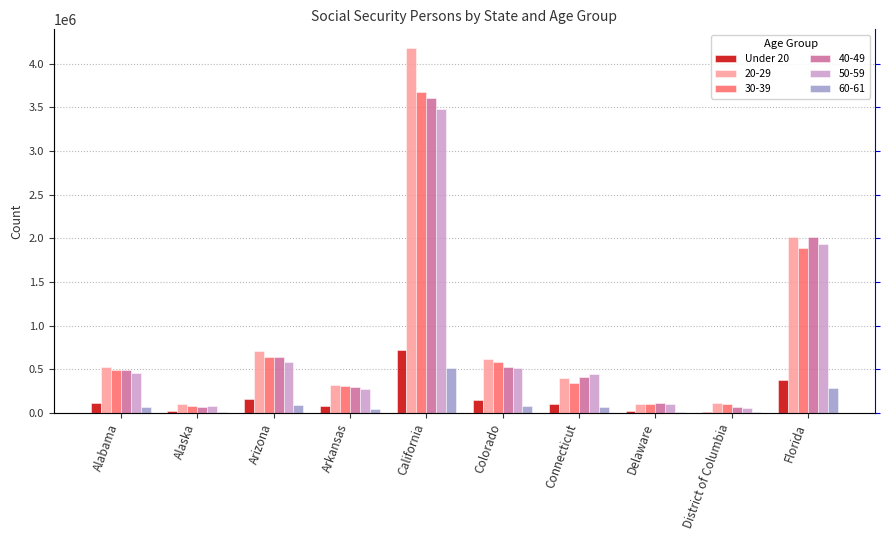

Which category has the lowest value across all series?

District of Columbia